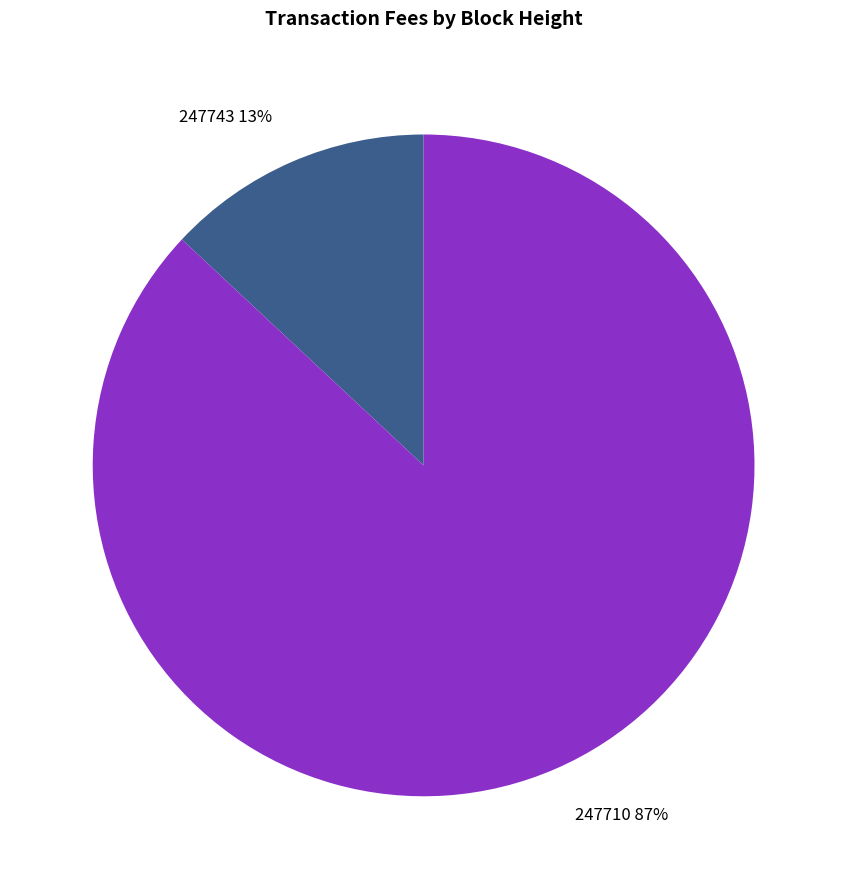

How many slices are in this pie chart?

2